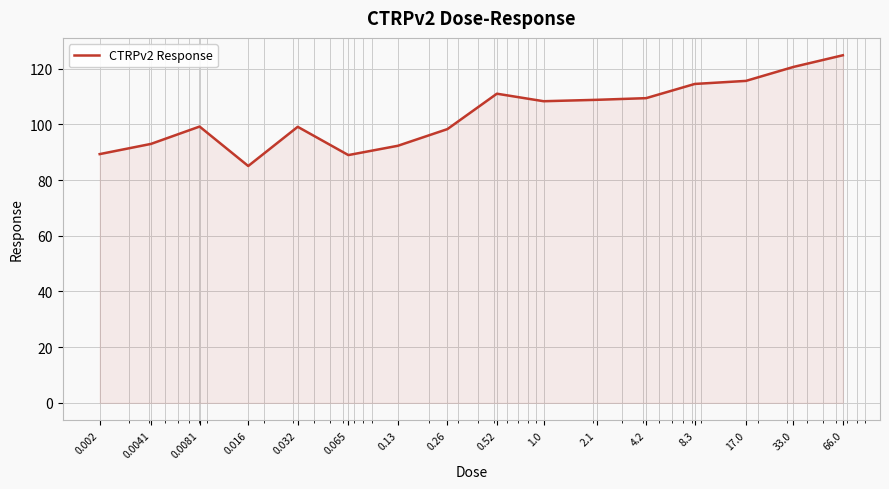

What is the minimum value shown in the chart?

85.0